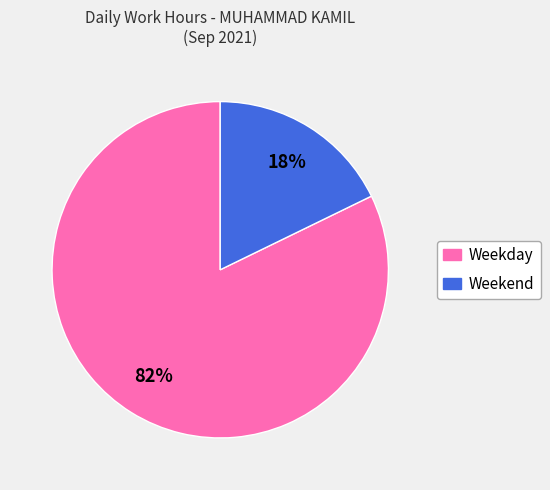

Is there any slice that represents more than half of the pie?

Yes